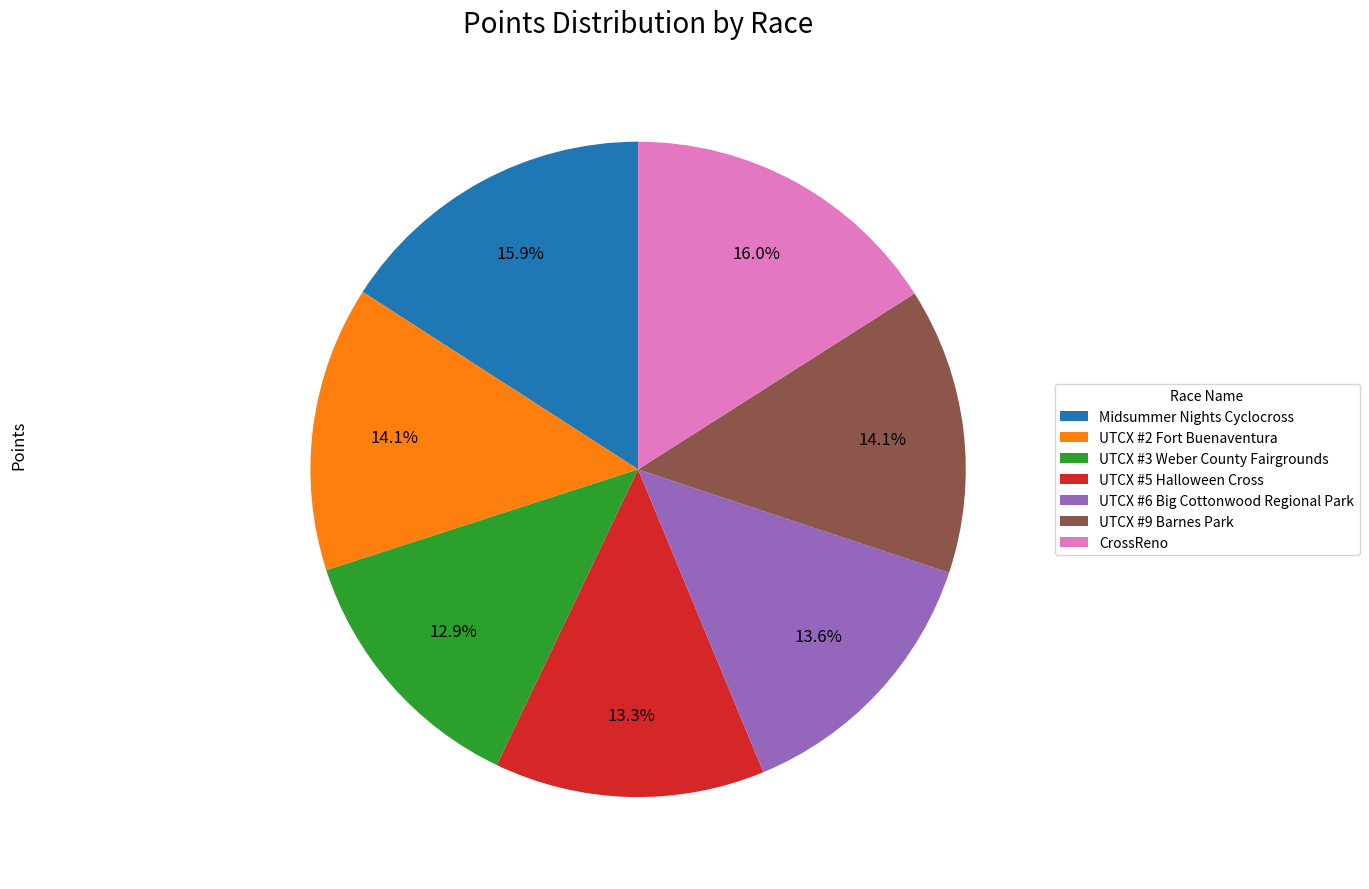

Approximately how many times larger is the value at UTCX #6 Big Cottonwood Regional Park compared to UTCX #2 Fort Buenaventura?

1.0